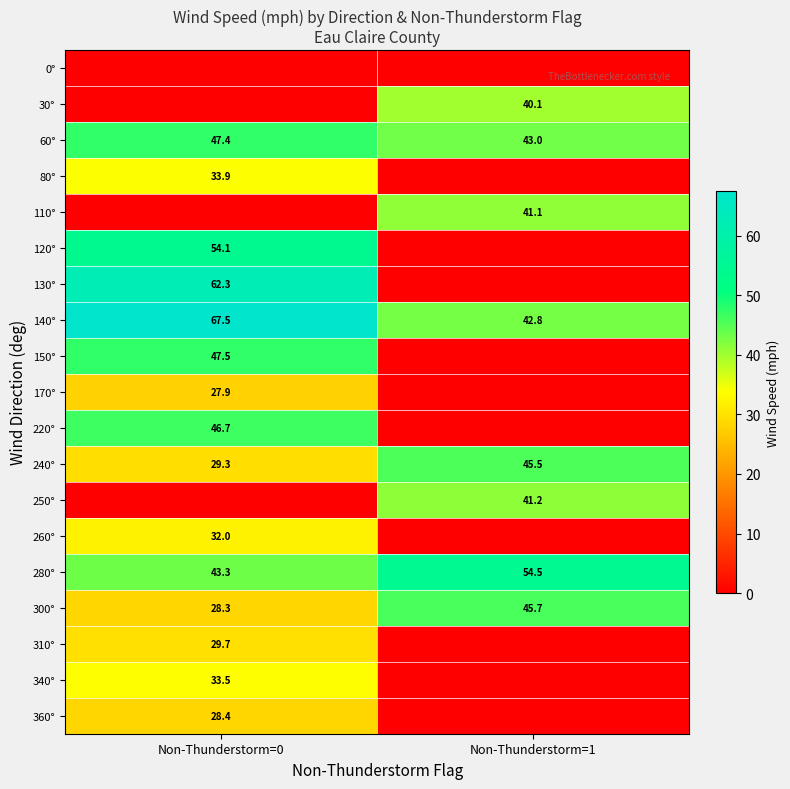

True or false: 310° has a value of 29.7 at Non-Thunderstorm=0.

True